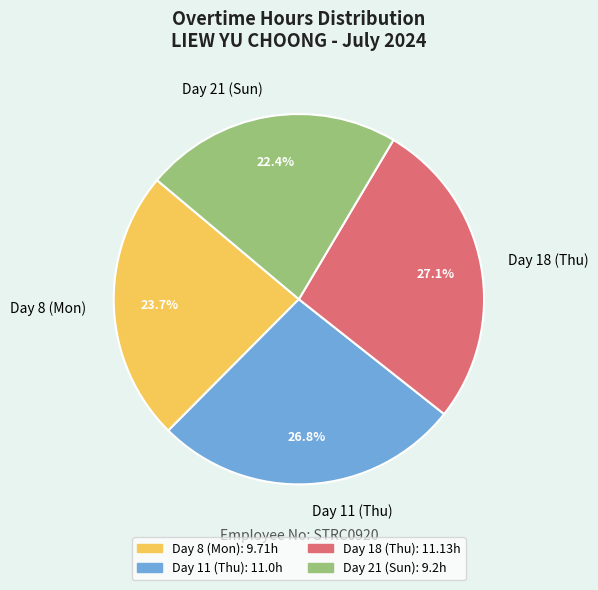

Does any single category account for the majority?

No